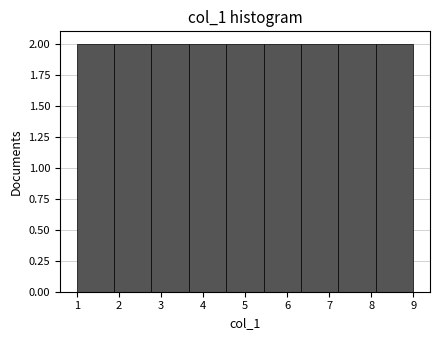

Reading left to right, transcribe this chart: for each bar, give the range it covers on the x-axis and its height. Neither the bar edges nor the heights are printed on the chart, so give them approximately, as read against the axes.

1.0 to 1.9: 2
1.9 to 2.8: 2
2.8 to 3.7: 2
3.7 to 4.6: 2
4.6 to 5.4: 2
5.4 to 6.3: 2
6.3 to 7.2: 2
7.2 to 8.1: 2
8.1 to 9.0: 2